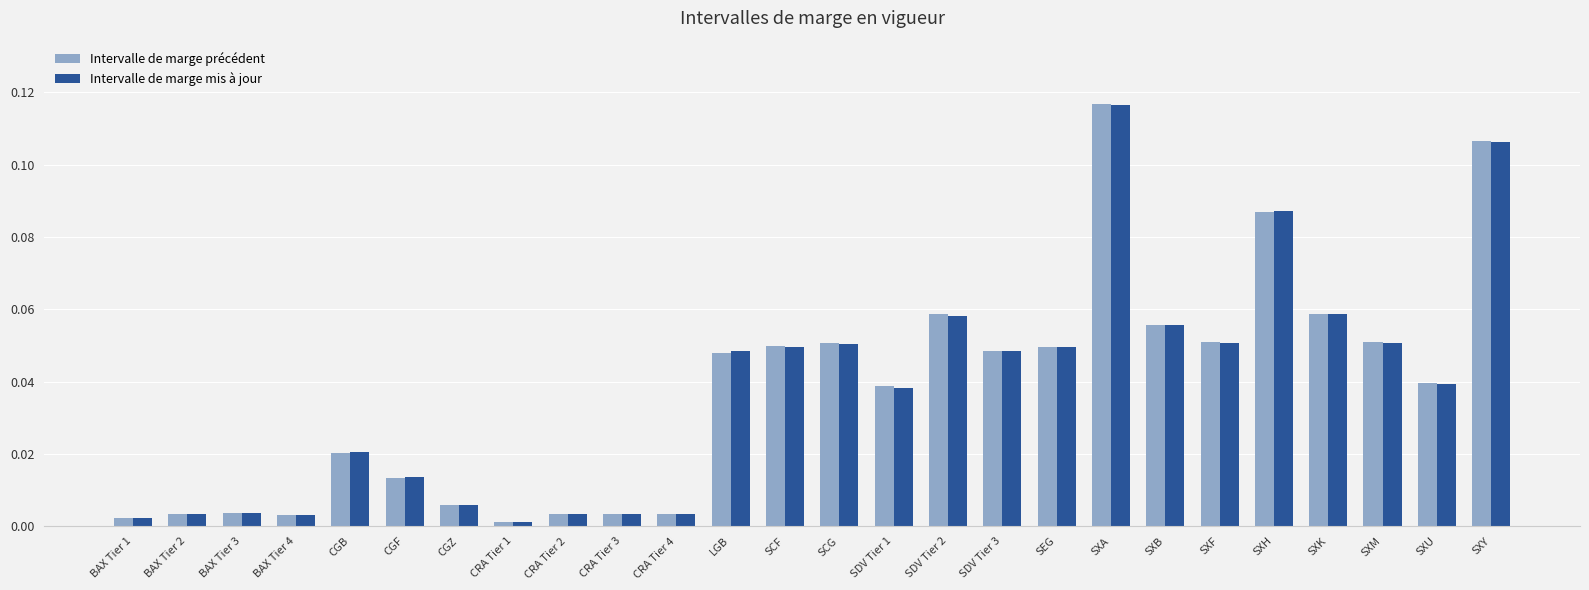

At which label does Intervalle de marge mis à jour reach its minimum?

CRA Tier 1